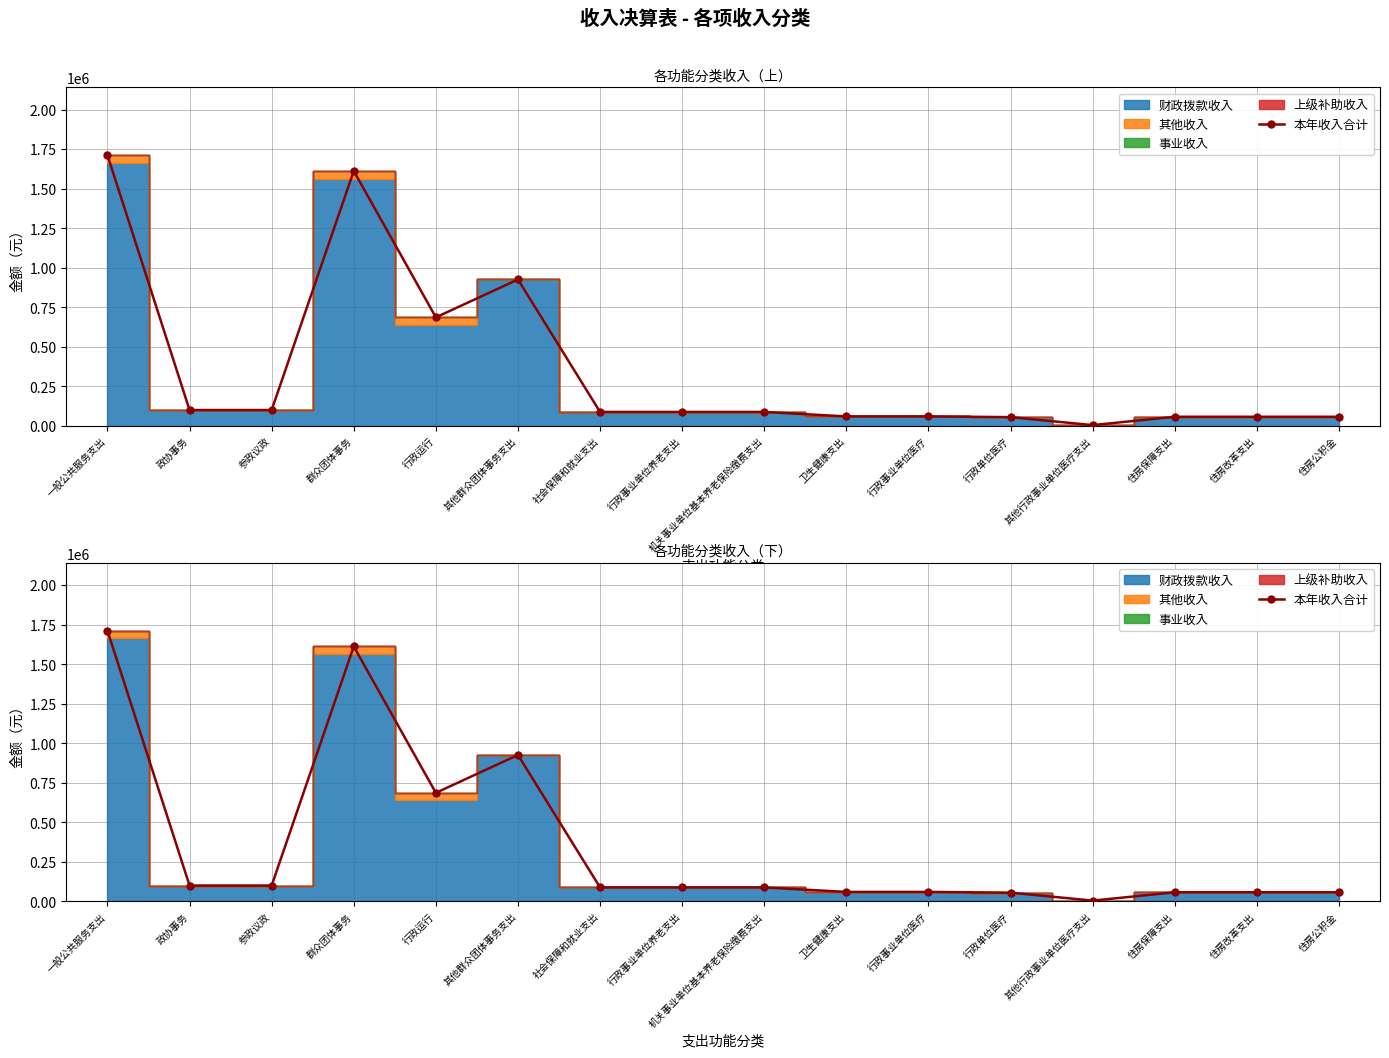

Rank the categories by value from lowest to highest.

其他行政事业单位医疗支出, 行政单位医疗, 住房保障支出, 住房改革支出, 住房公积金, 卫生健康支出, 行政事业单位医疗, 社会保障和就业支出, 行政事业单位养老支出, 机关事业单位基本养老保险缴费支出, 政协事务, 参政议政, 行政运行, 其他群众团体事务支出, 群众团体事务, 一般公共服务支出